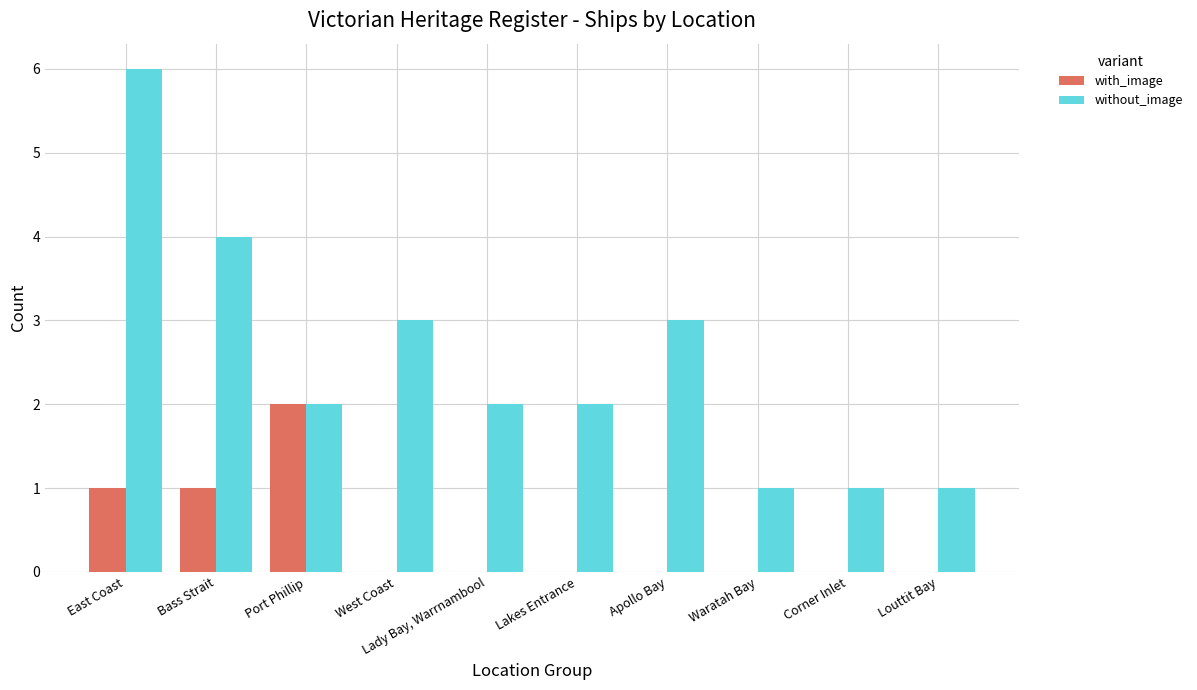

Reading left to right, list all the values displayed in this chart.

with_image: 1	1	2	0	0	0	0	0	0	0
without_image: 6	4	2	3	2	2	3	1	1	1